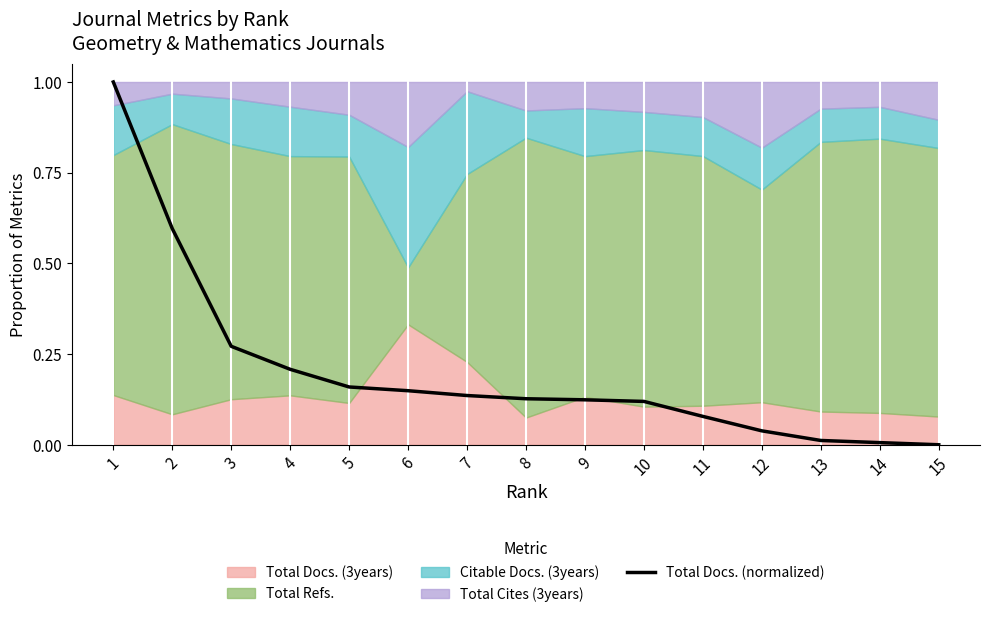

Reading right to left, list all the values displayed in this chart.

0.0	0.0	0.0	0.0	0.1	0.1	0.1	0.1	0.1	0.1	0.2	0.2	0.3	0.6	1.0